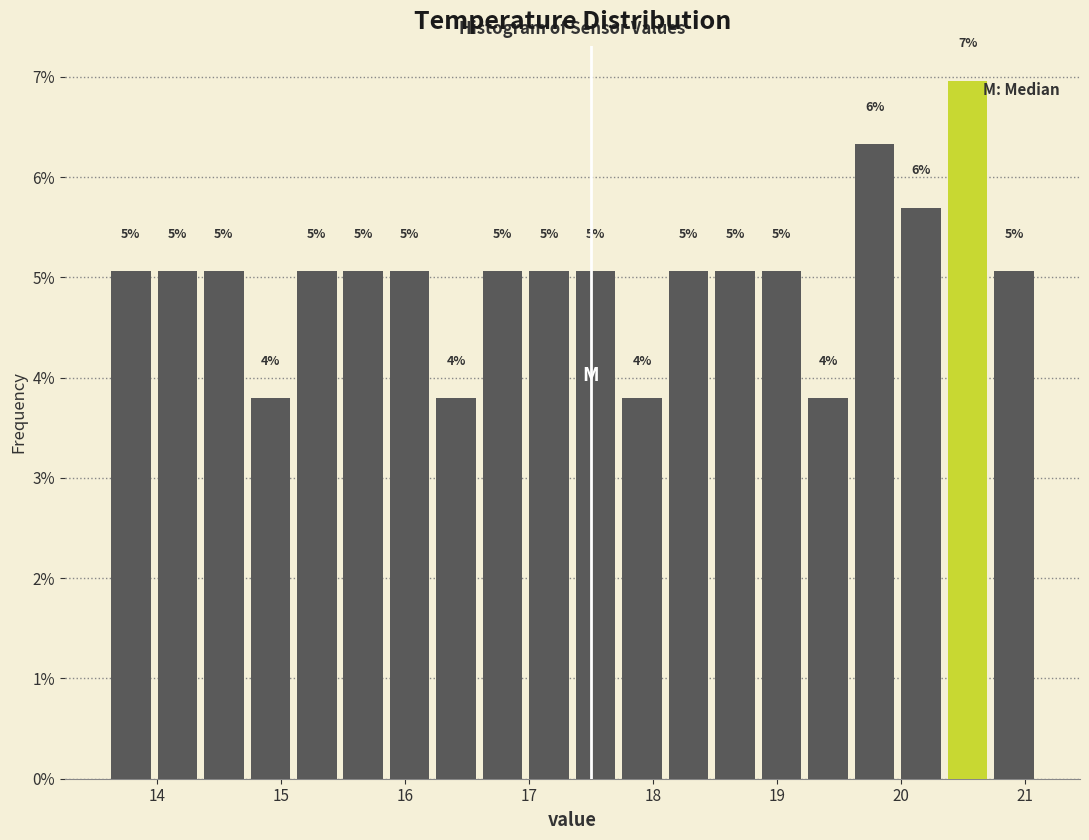

Around what value on the x-axis is the tallest bar? Give the approximate position of its centre, as read against the axis.

20.5